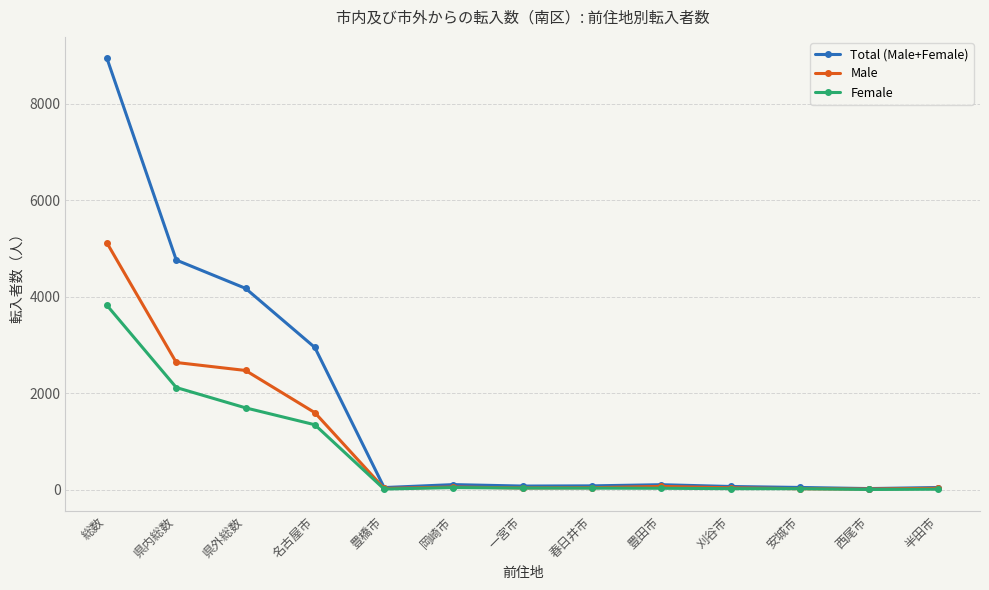

What is the total value across all series at 春日井市?

170